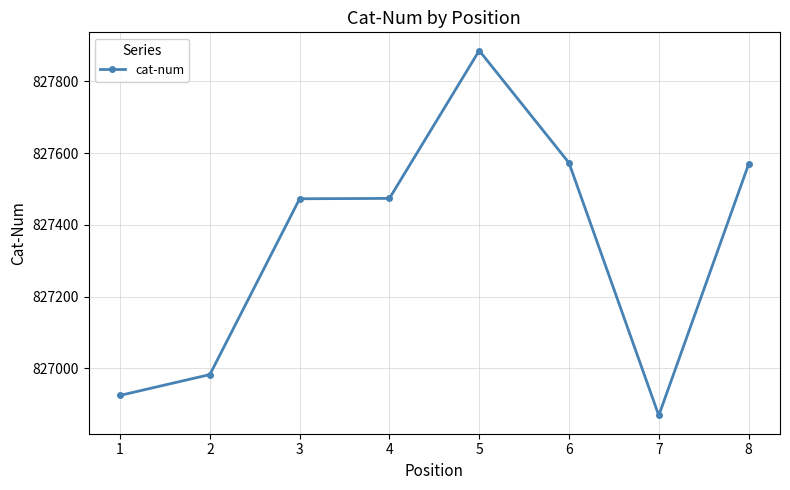

The value at 5 is 827886. True or false?

True